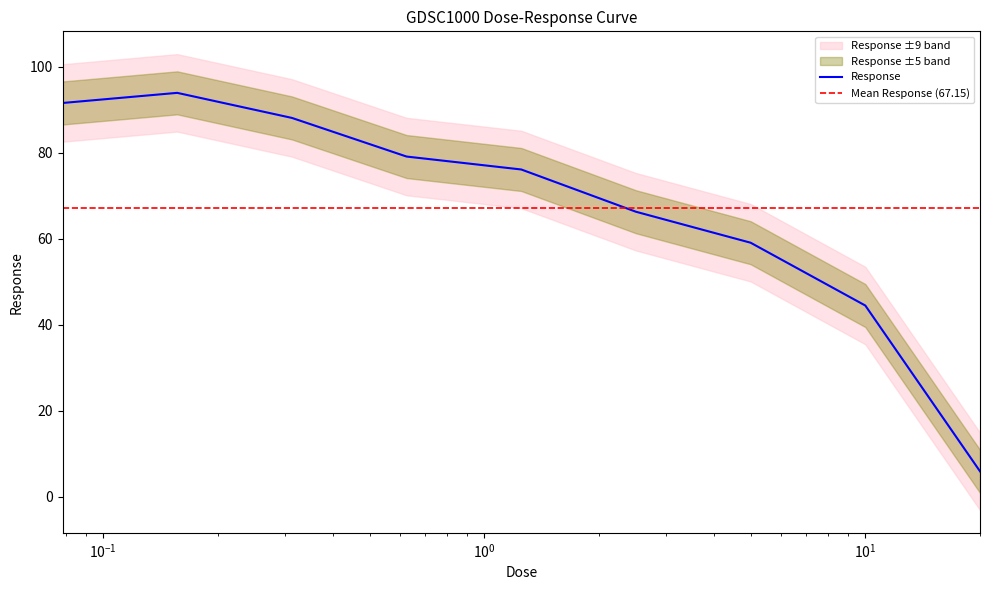

What is the greatest value displayed?

93.9